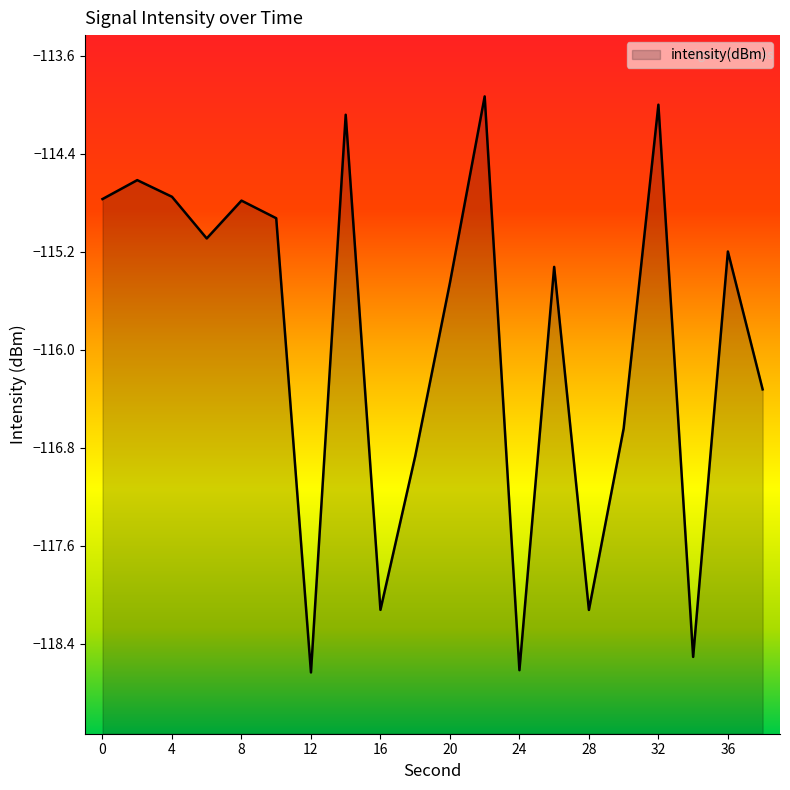

How many interior local valleys (lower than both neighbors) does the data have?

6